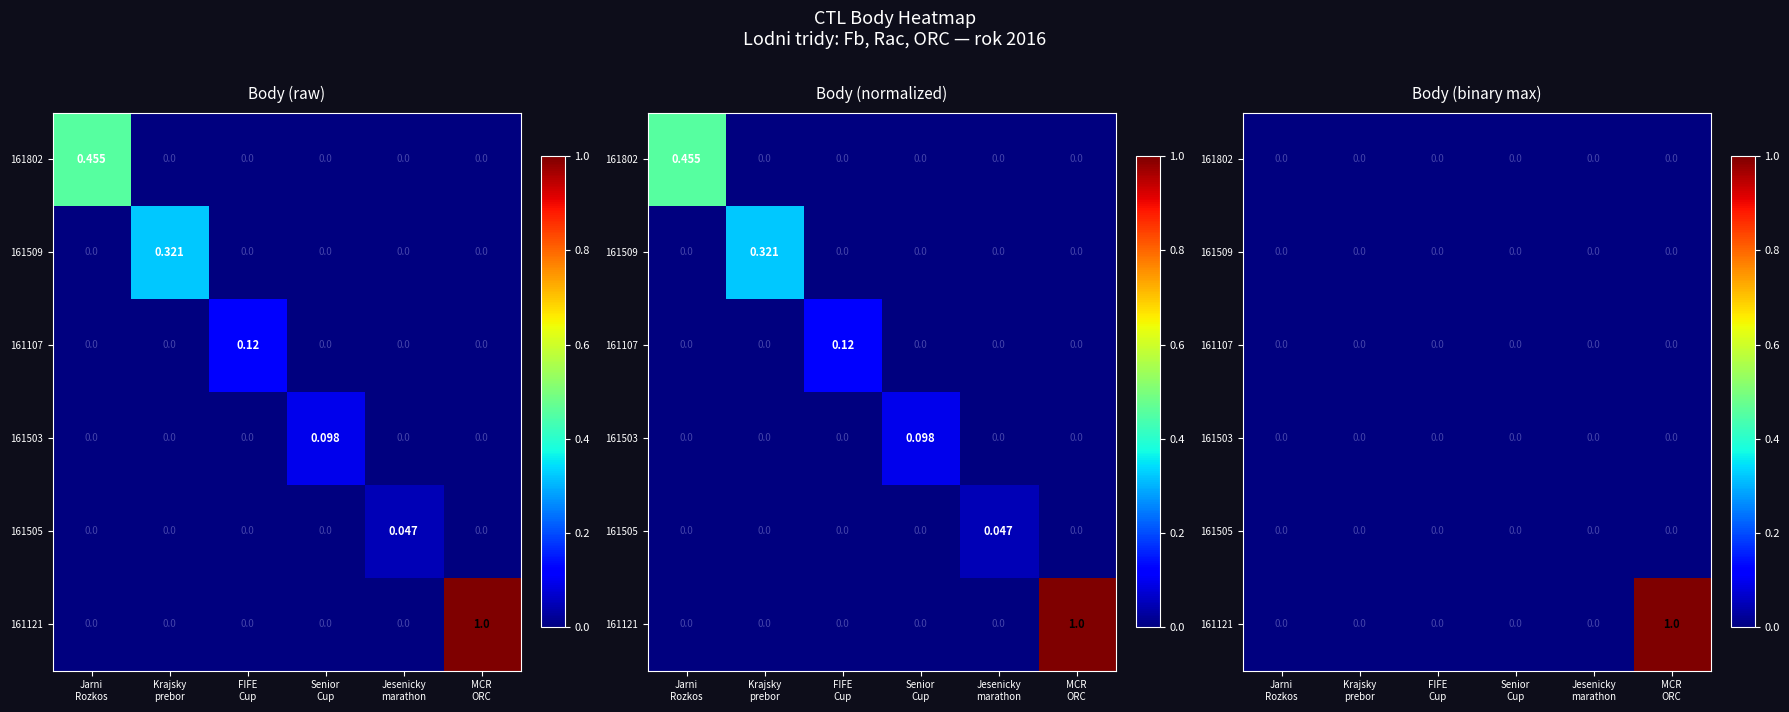

The 161509 series shows 0 at FIFE Cup. True or false?

True